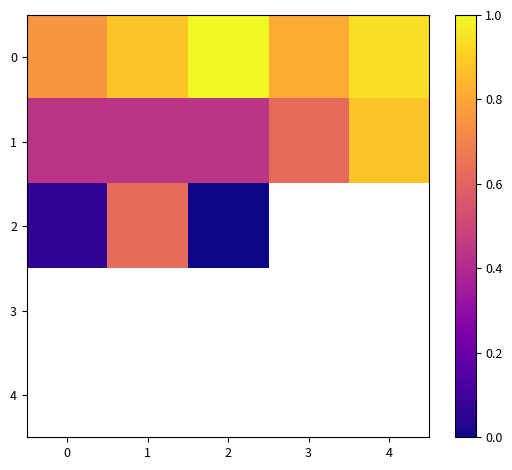

Which series has the widest spread of values?

2